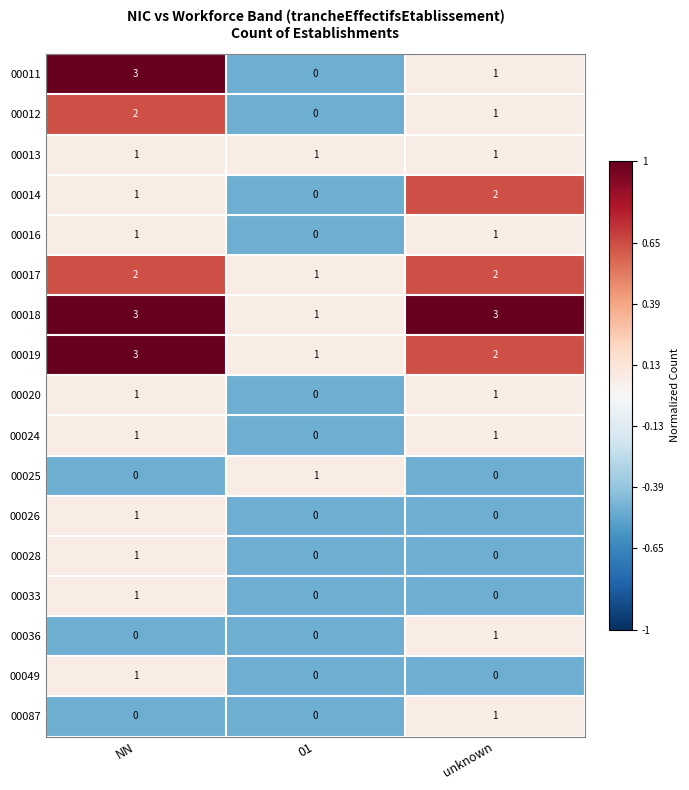

What is the difference between the highest and lowest values at NN?

3